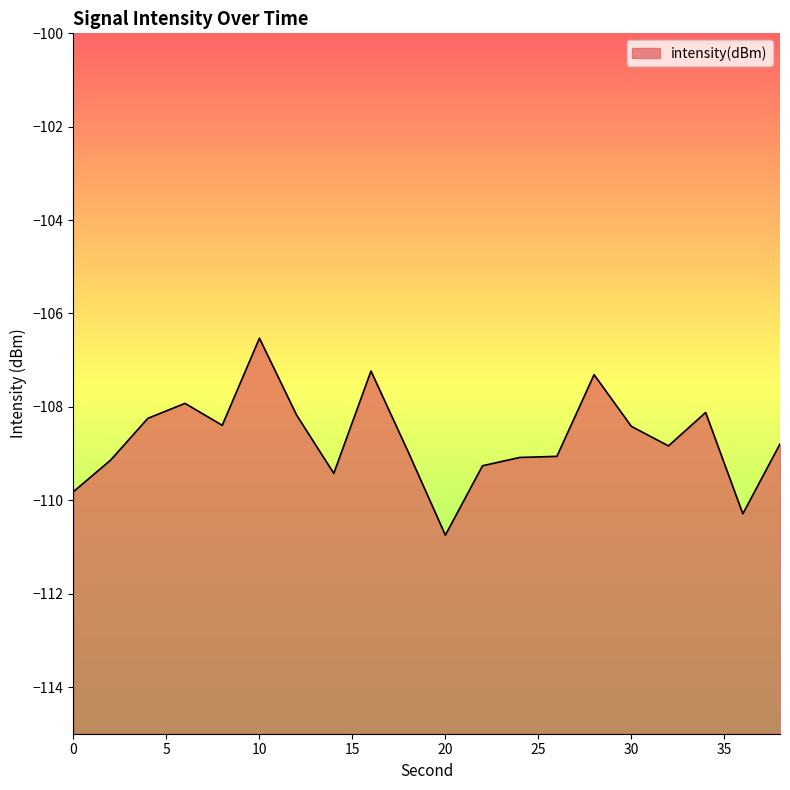

At which label is the value closest to -108?

6